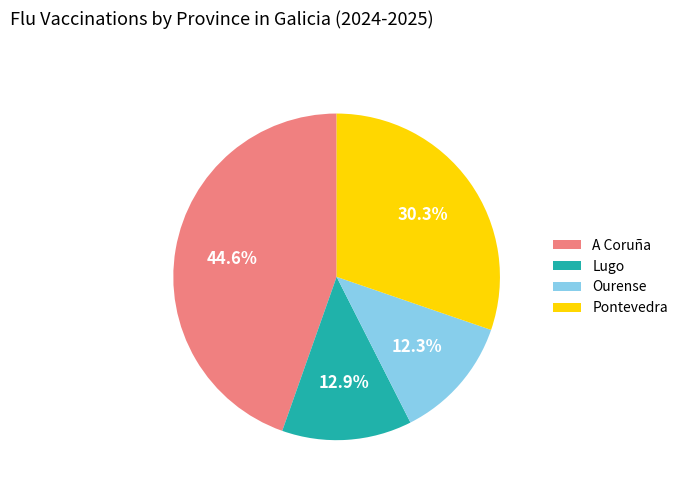

Is Pontevedra the majority of the pie?

No